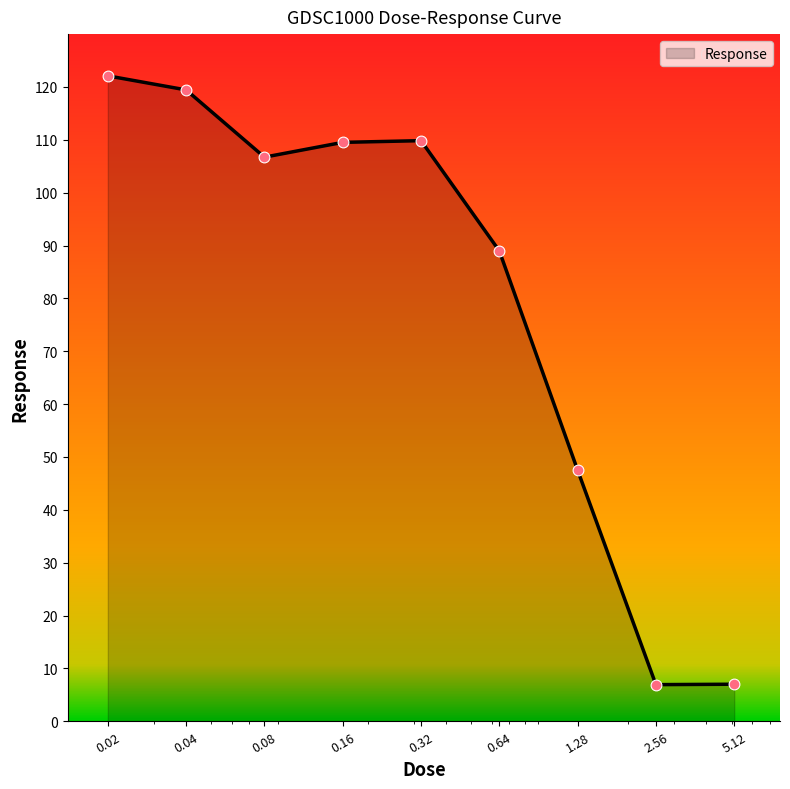

What is the greatest value displayed?

122.1